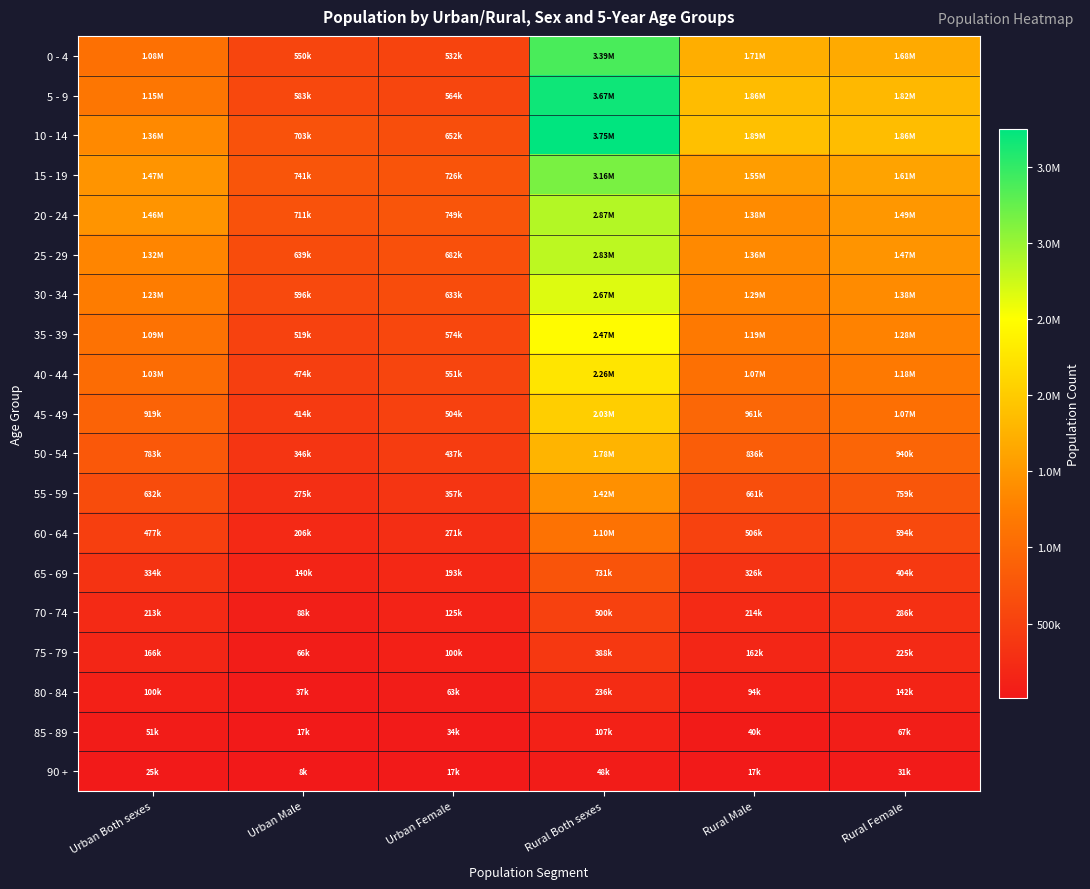

What is the smallest value displayed?

7873